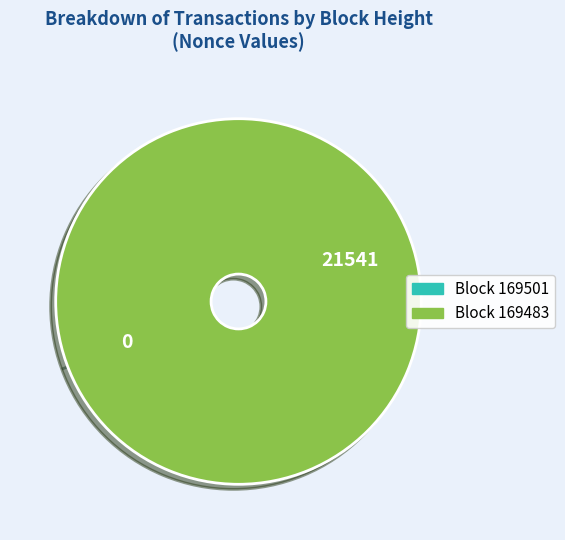

Is there any slice that represents more than half of the pie?

Yes